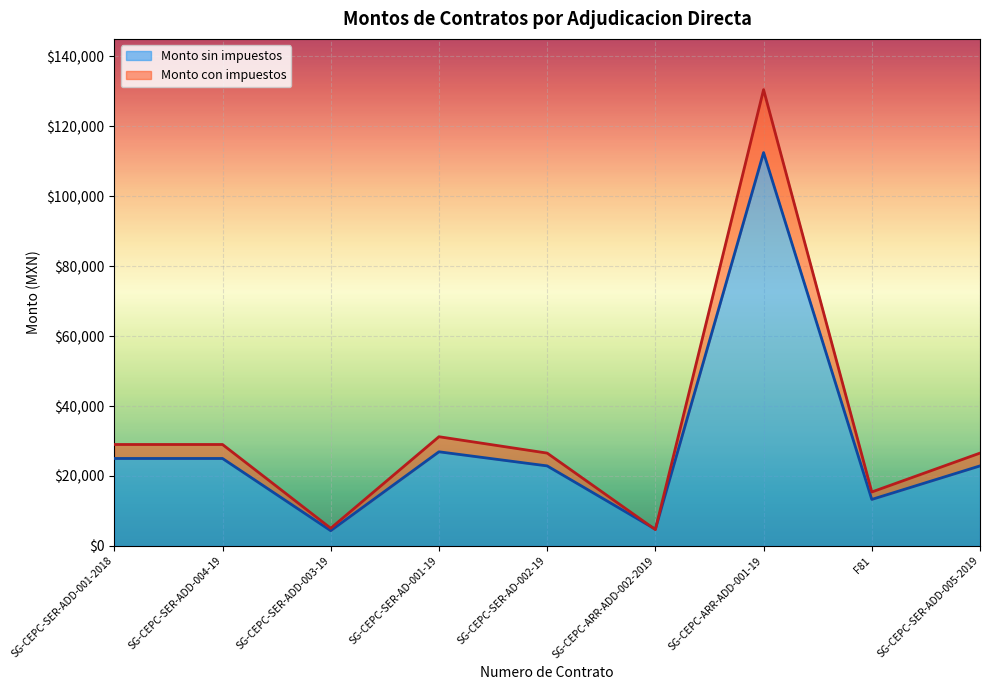

After their last crossing, which series has the higher values: Monto sin impuestos or Monto con impuestos?

Monto con impuestos